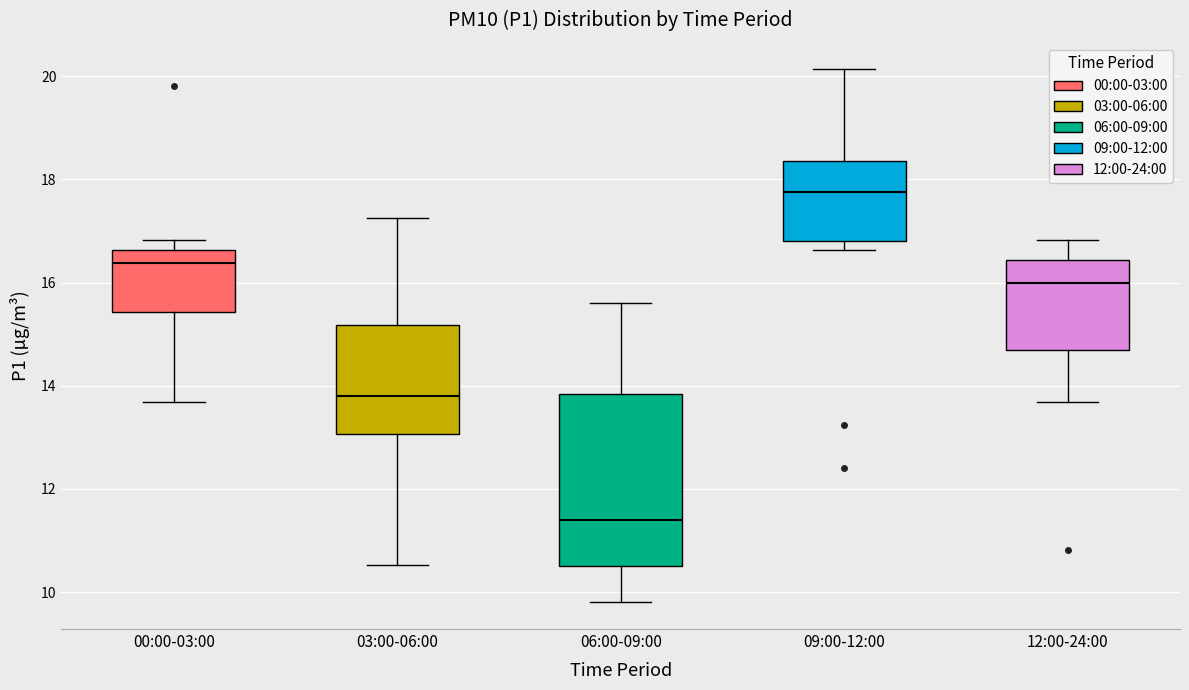

Reading left to right, read every box against the y-axis: the position of its median line, the range the box covers, and the ends of its whiskers. The values are not printed on the chart, so give them approximately, as read against the axis.

00:00-03:00: median 16.4, box 15.4 to 16.6, whiskers 13.6 to 16.8
03:00-06:00: median 13.8, box 13.0 to 15.2, whiskers 10.6 to 17.2
06:00-09:00: median 11.4, box 10.6 to 13.8, whiskers 9.8 to 15.6
09:00-12:00: median 17.8, box 16.8 to 18.4, whiskers 16.6 to 20.2
12:00-24:00: median 16.0, box 14.6 to 16.4, whiskers 13.6 to 16.8